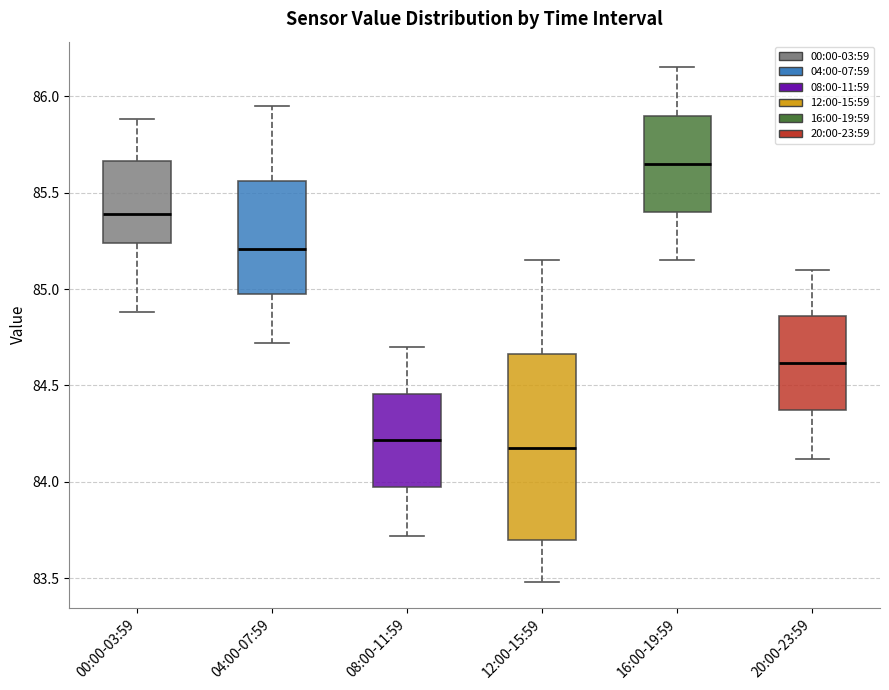

Reading left to right, transcribe this box plot: for each box, give where its median line is, the range the box spans, and where its two whiskers end, as read against the y-axis. The values are not printed on the chart, so give them approximately, as read against the axis.

00:00-03:59: median 85.40, box 85.25 to 85.65, whiskers 84.90 to 85.90
04:00-07:59: median 85.20, box 84.95 to 85.55, whiskers 84.70 to 85.95
08:00-11:59: median 84.20, box 83.95 to 84.45, whiskers 83.70 to 84.70
12:00-15:59: median 84.20, box 83.70 to 84.65, whiskers 83.50 to 85.15
16:00-19:59: median 85.65, box 85.40 to 85.90, whiskers 85.15 to 86.15
20:00-23:59: median 84.60, box 84.35 to 84.85, whiskers 84.10 to 85.10